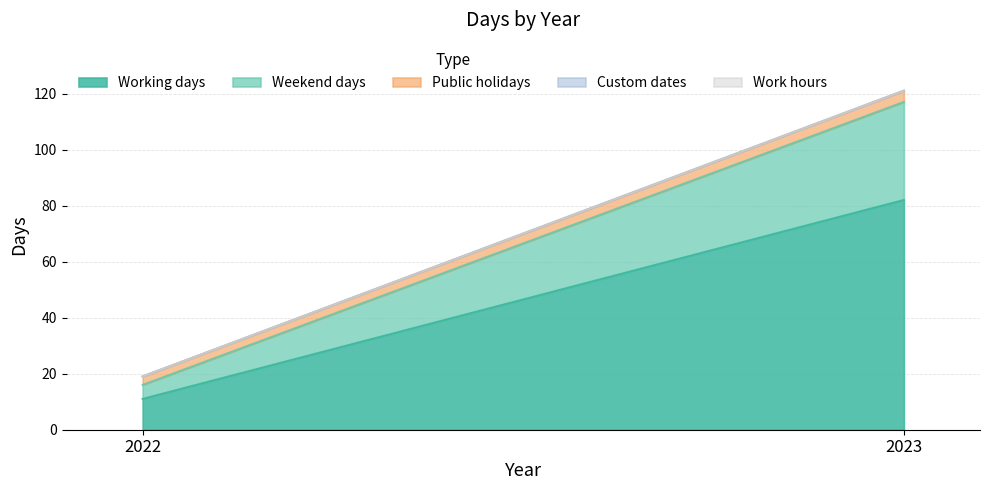

At 2023, list the series in order from smallest to largest.

Custom dates, Work hours, Public holidays, Weekend days, Working days